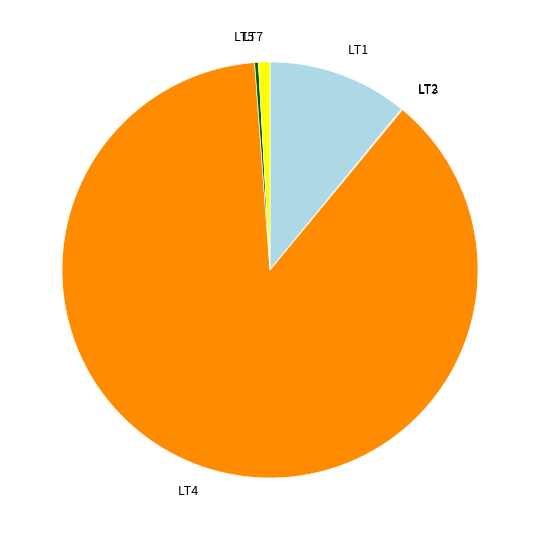

Do LT4 and LT1 together represent more than half of the pie?

Yes